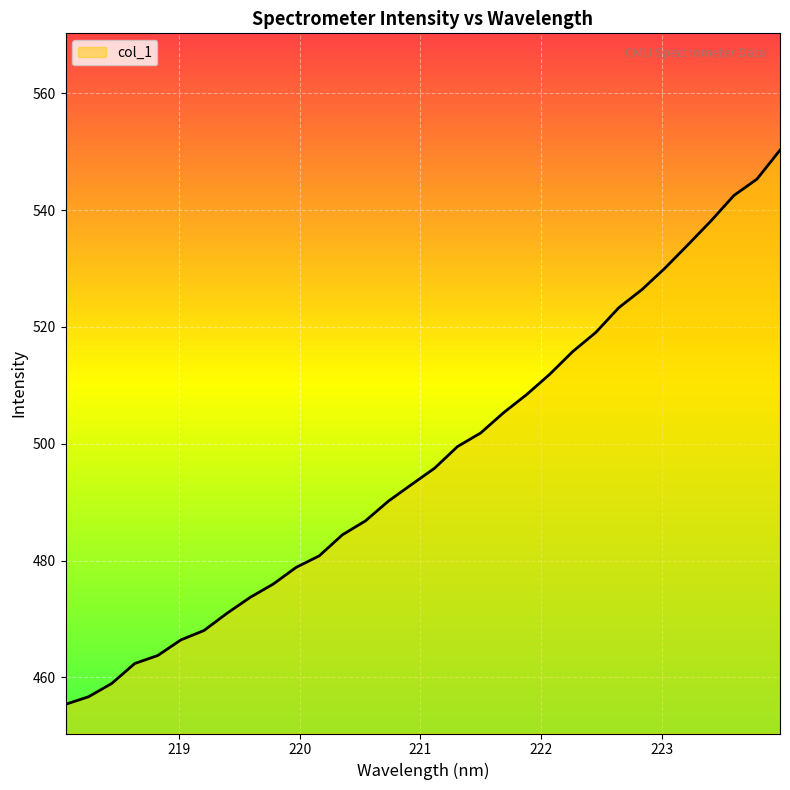

How many lines are shown in the chart?

1